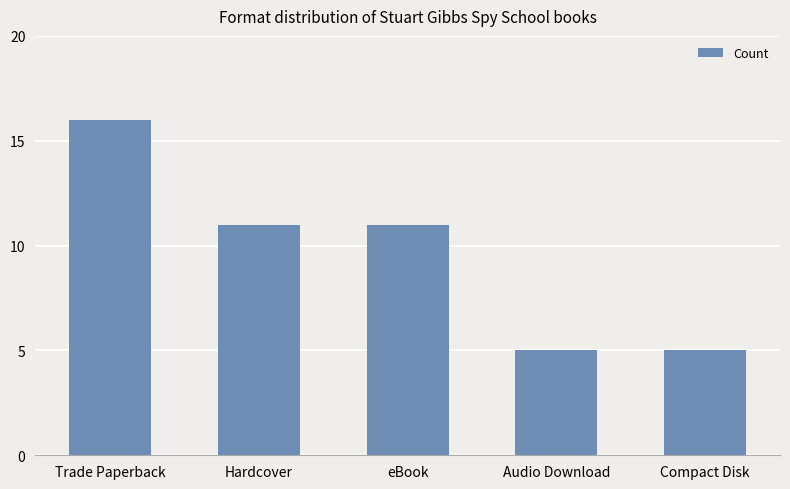

The value at eBook is 11. True or false?

True